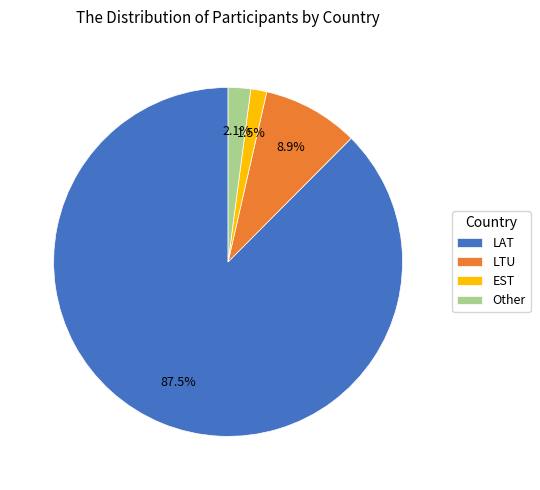

What is the ratio of the value at EST to the value at Other?

0.7